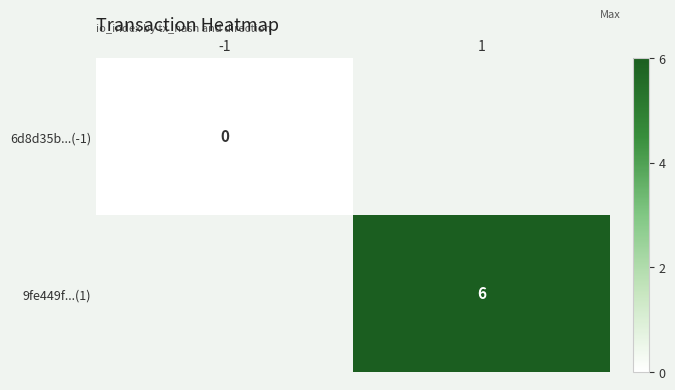

True or false: 9fe449f...(1) has a value of 6 at 1.

True